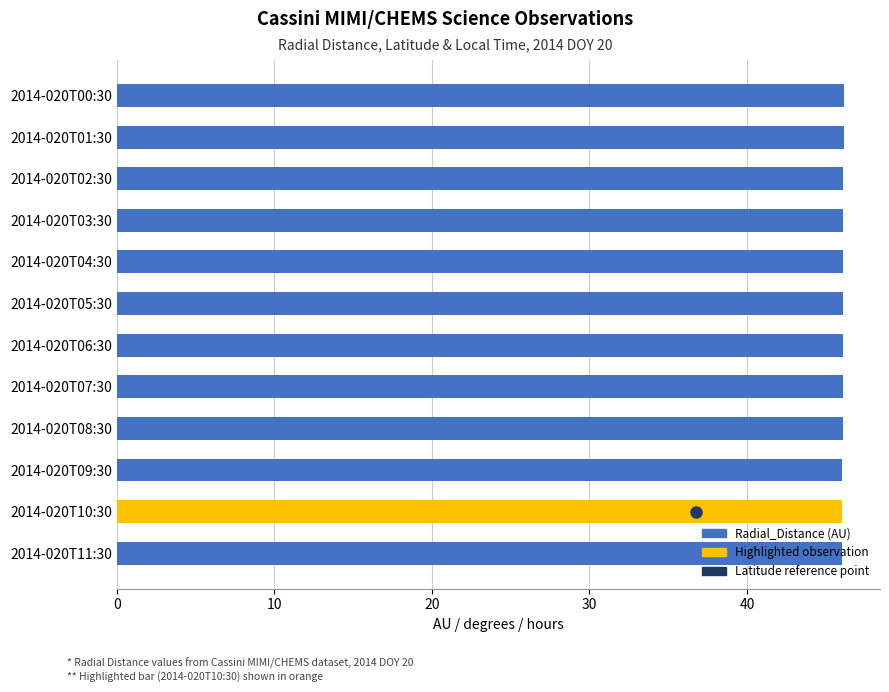

What is the ratio of the value at 2014-020T05:30 to the value at 2014-020T09:30?

1.0